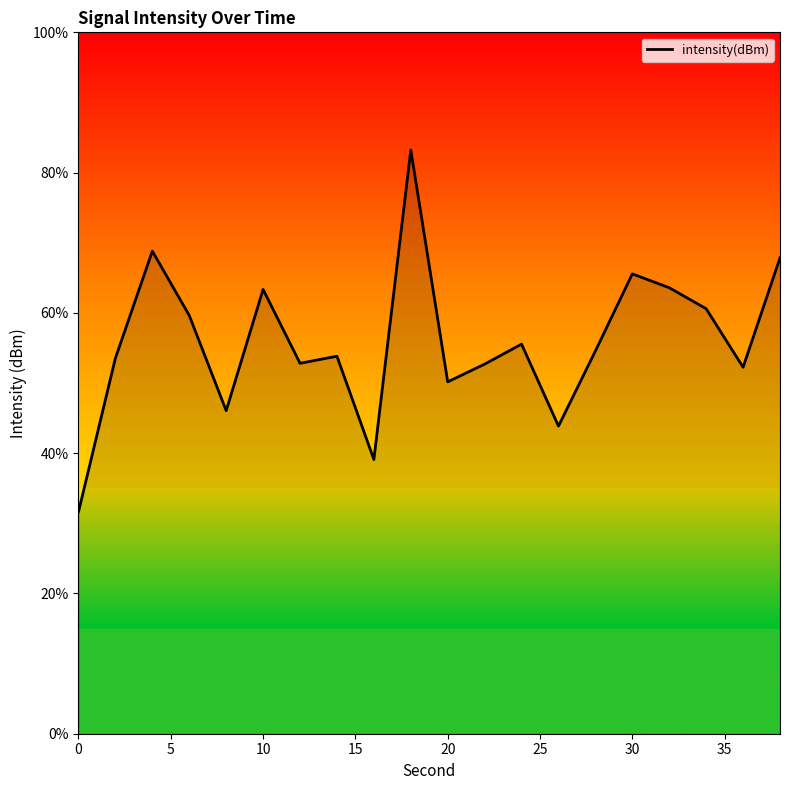

What is the difference between the maximum and minimum values?

51.6